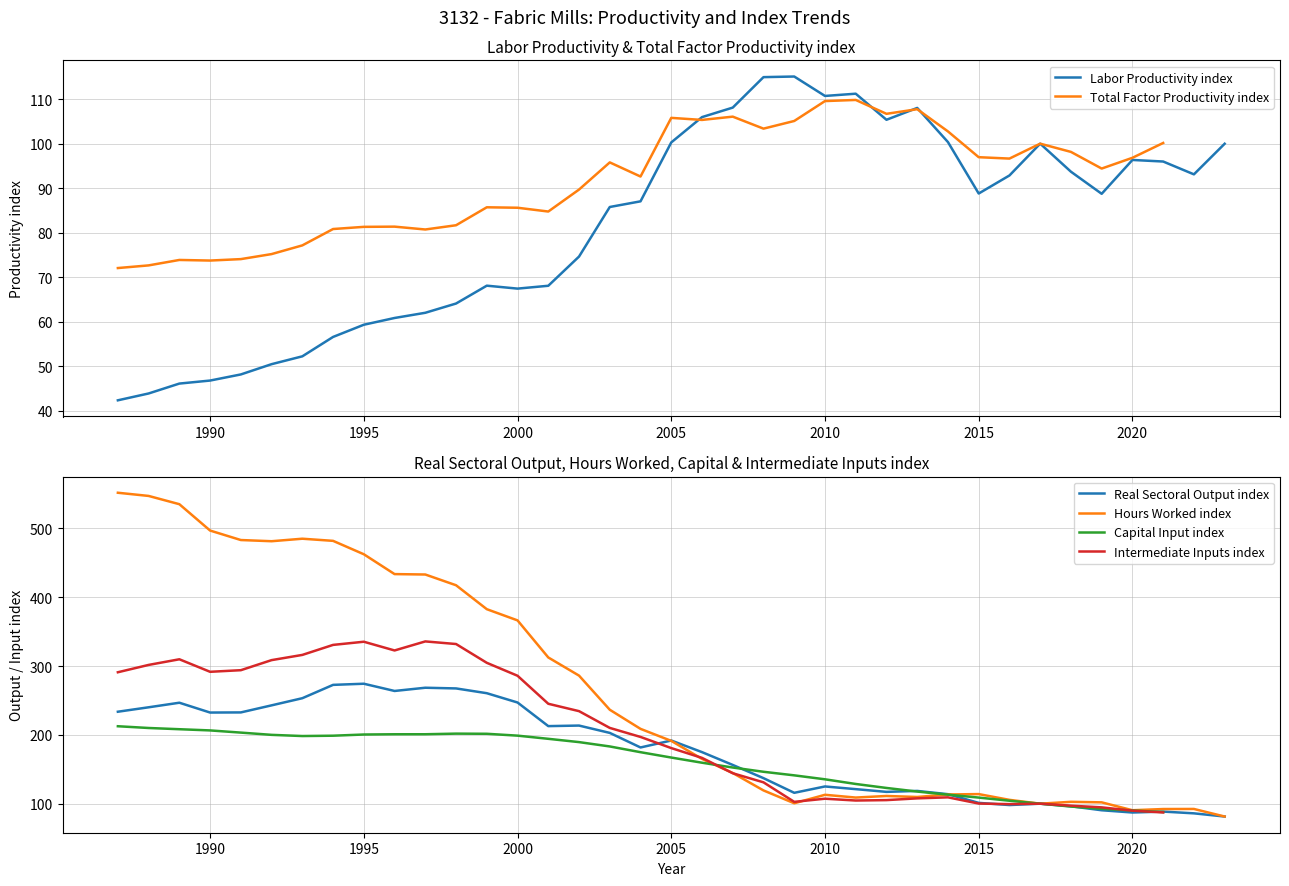

True or false: Labor Productivity index has a value of 60.6 at 2010.

False